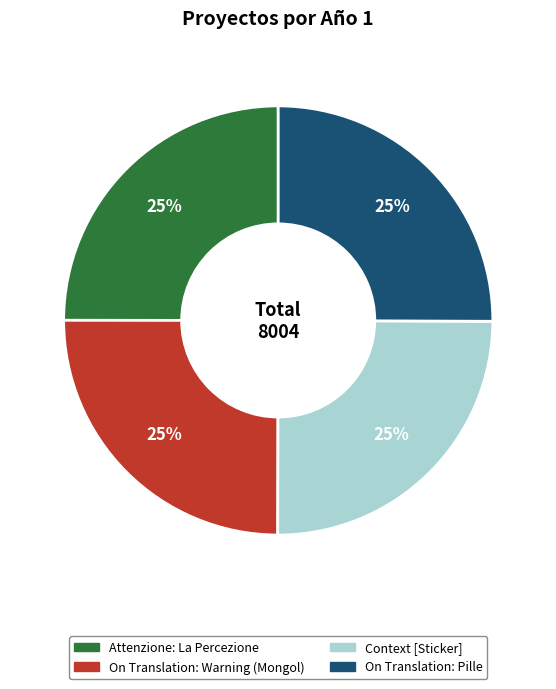

To the nearest percent, what is the average slice percentage?

25%